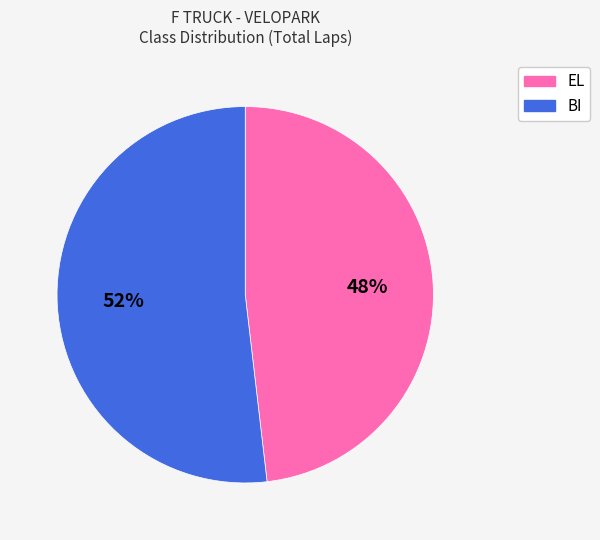

To the nearest percent, what portion does EL represent?

48%